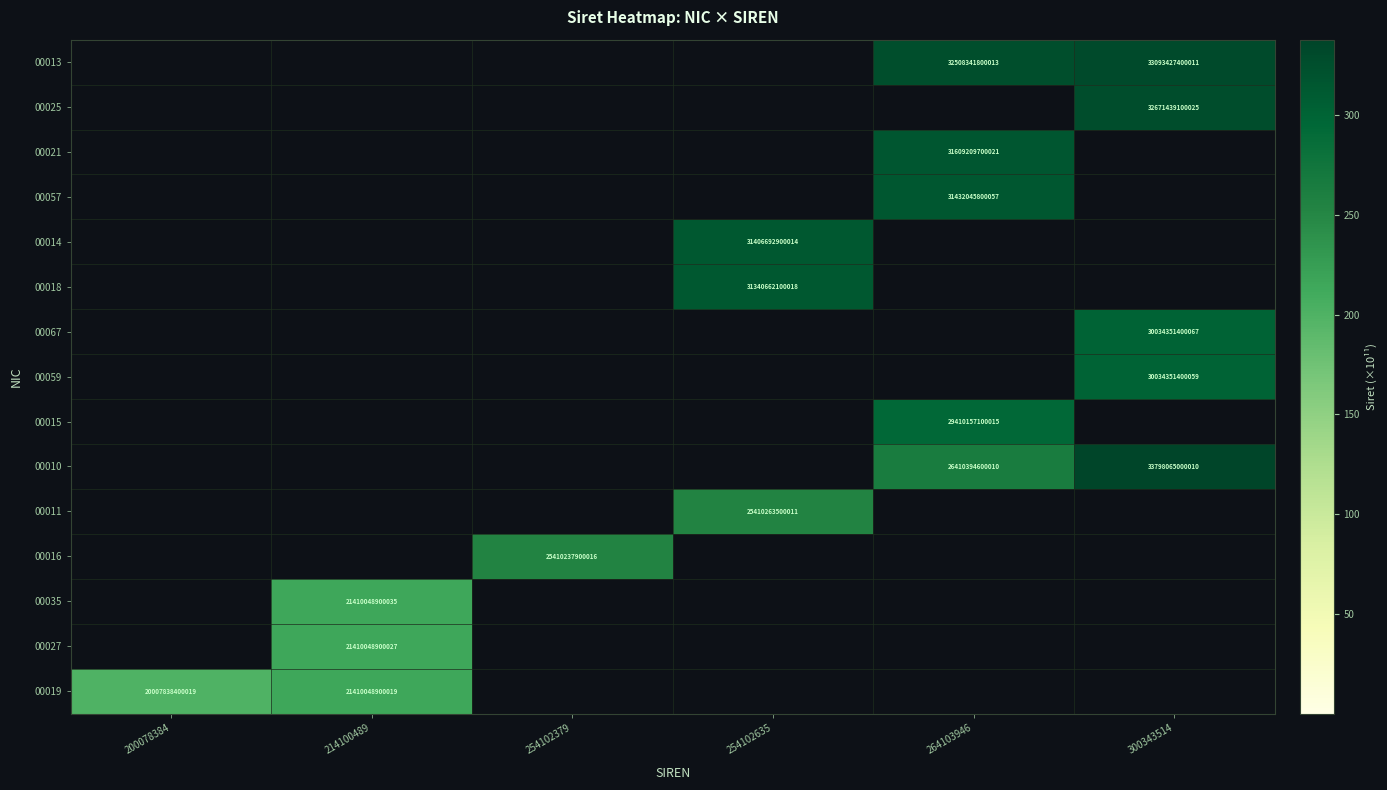

Is the value of 00021 at 264103946 greater than the value of 00014 at 254102635?

Yes